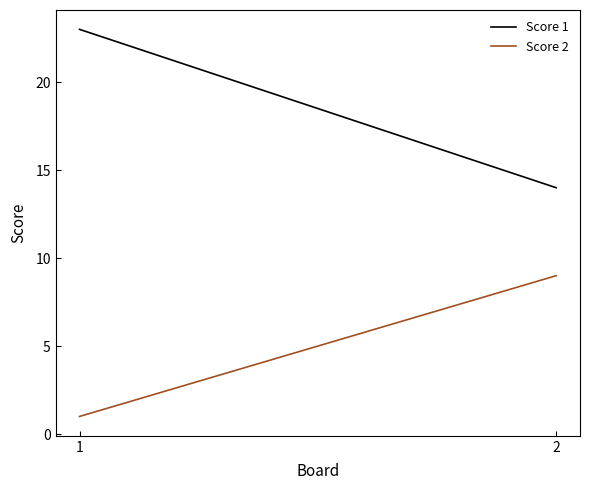

Count the Score 1 values in the range 14 to 23.

2